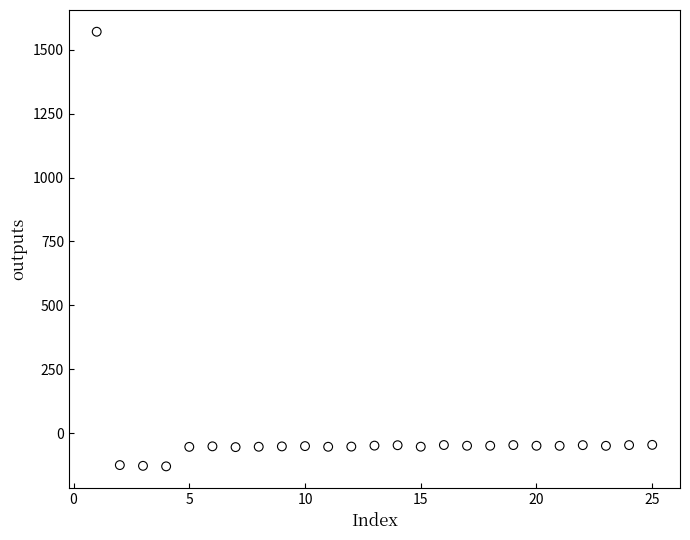

What is the range of Y values (max minus min)?

1701.6